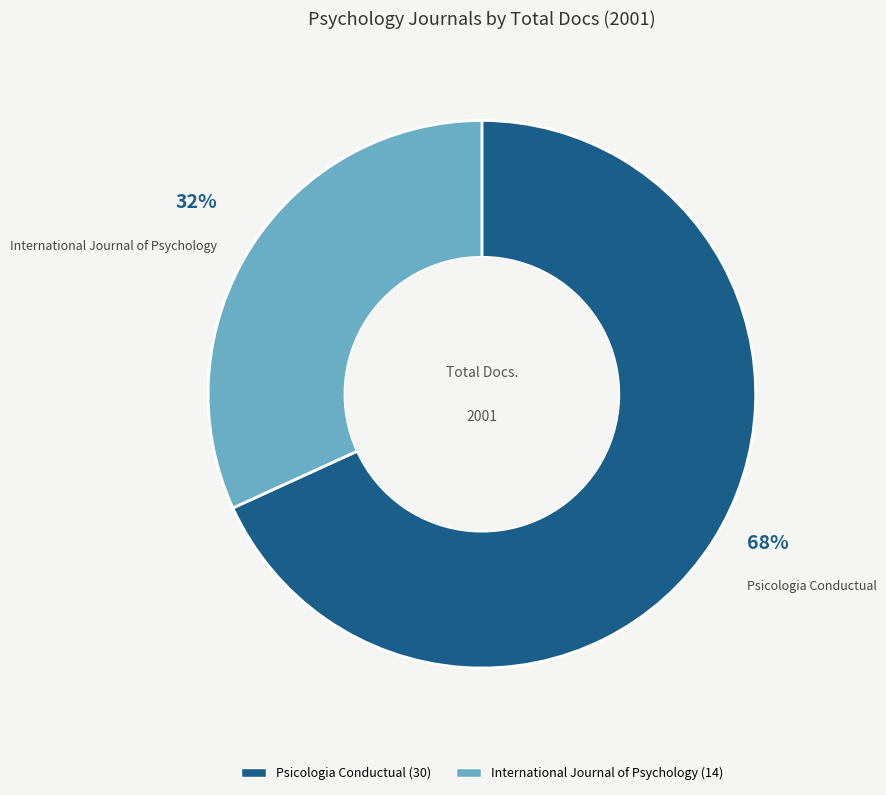

What is the smallest slice in the pie chart?

International Journal of Psychology